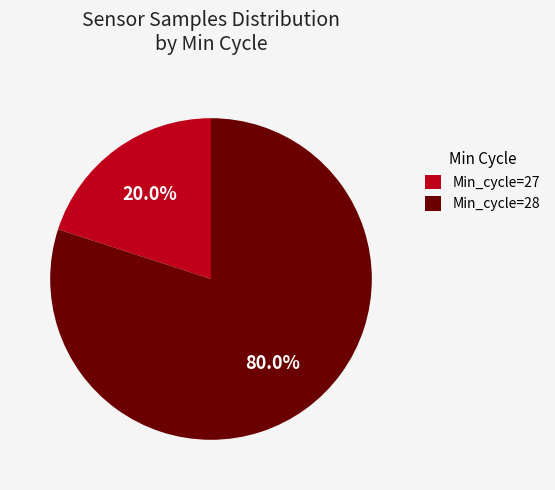

Which category has the biggest portion of the pie?

Min_cycle=28